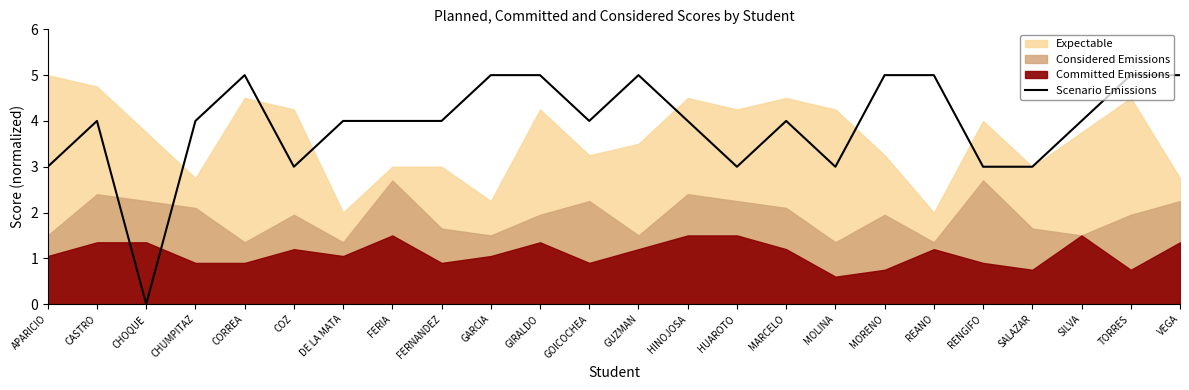

Rank the categories by value from highest to lowest.

CORREA, GARCIA, GIRALDO, GUZMAN, MORENO, REANO, TORRES, VEGA, CASTRO, CHUMPITAZ, DE LA MATA, FERIA, FERNANDEZ, GOICOCHEA, HINOJOSA, MARCELO, SILVA, APARICIO, COZ, HUAROTO, MOLINA, RENGIFO, SALAZAR, CHOQUE